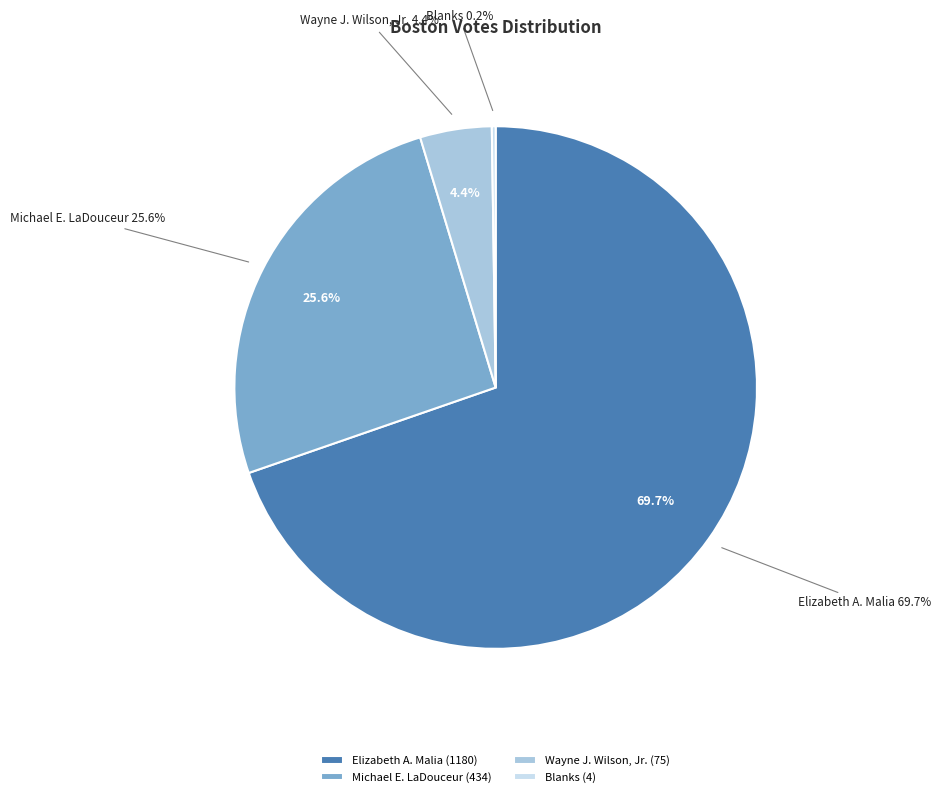

The Blanks slice represents 12% of the pie. True or false?

False